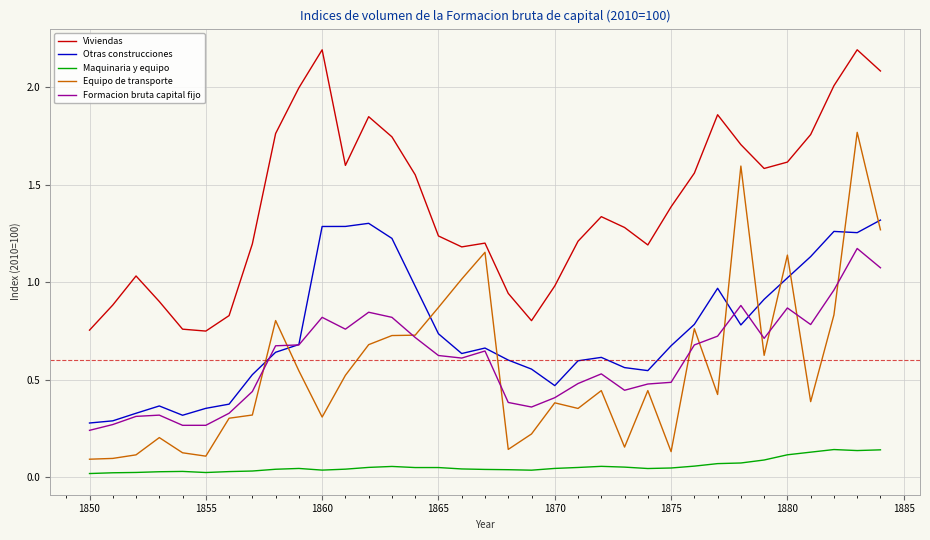

Does the chart display data point markers on the line(s)?

No